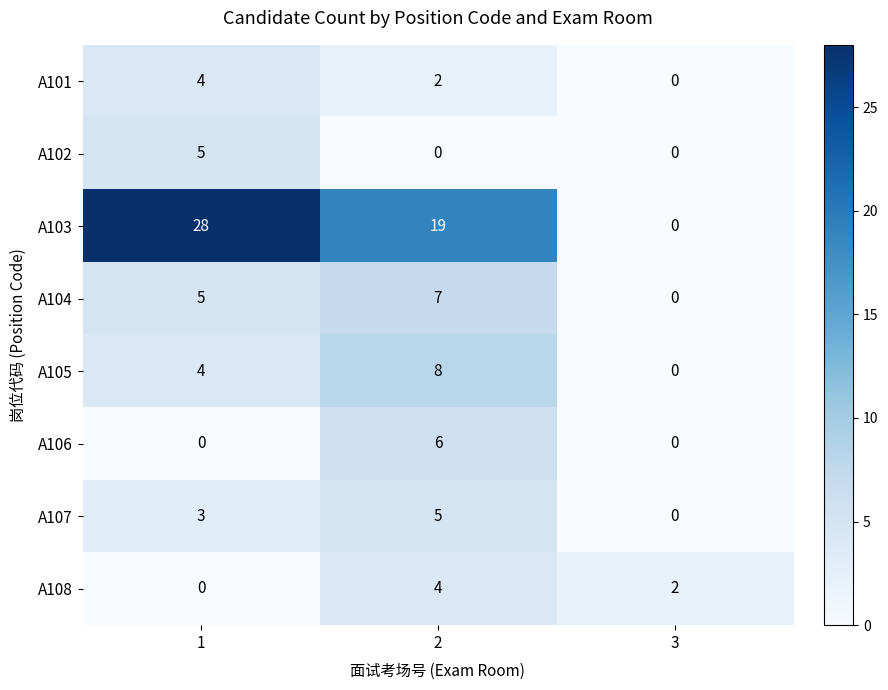

What is the sum of all A104 values?

12